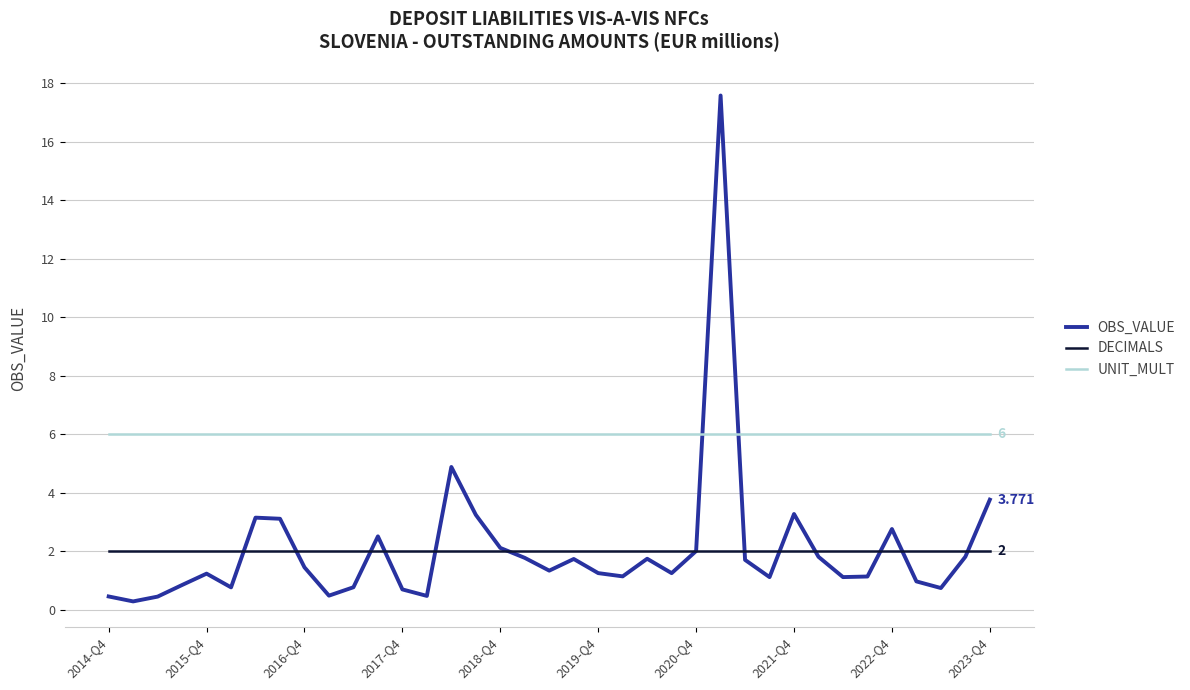

What is the difference between the second highest and second lowest values in the OBS_VALUE series?

4.4